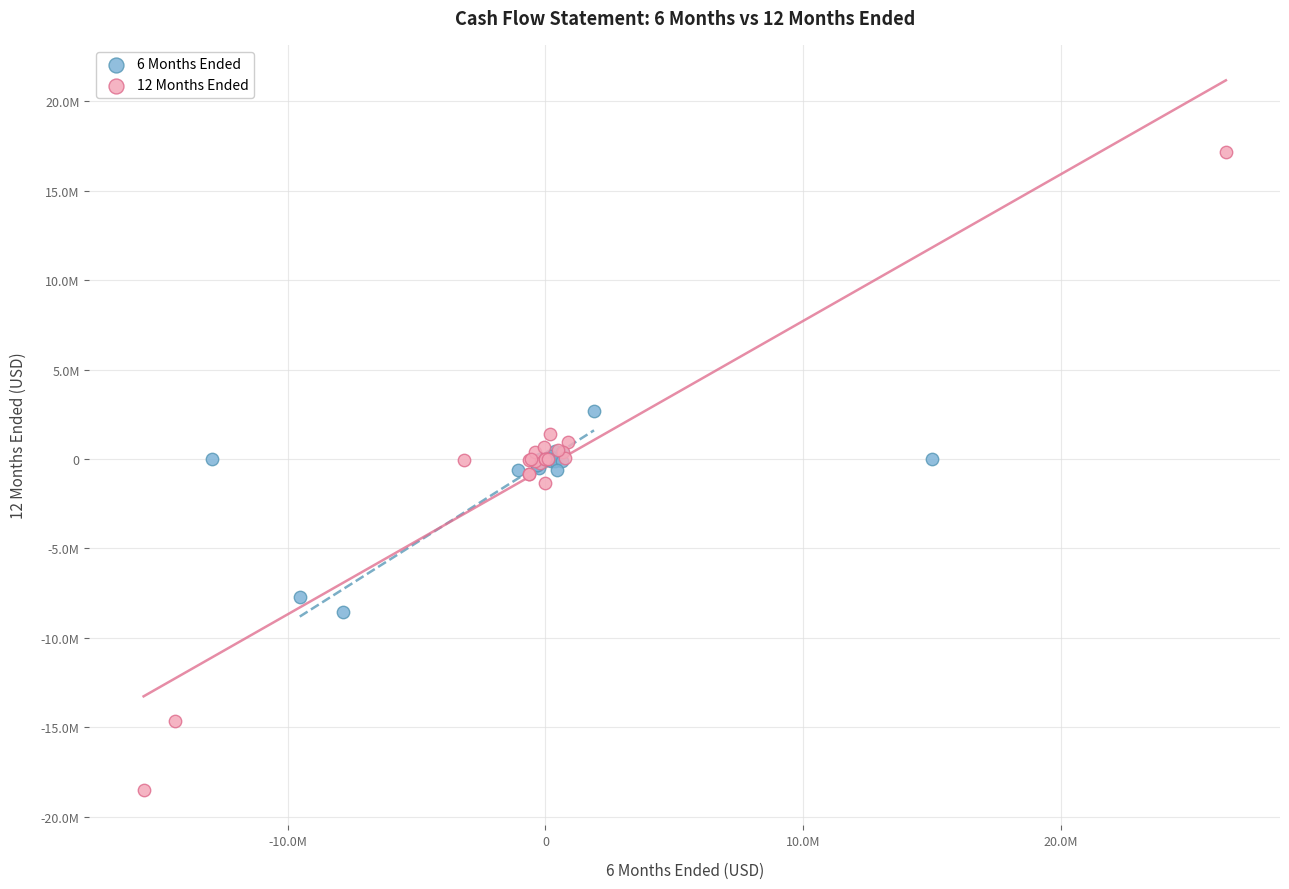

Which series has the widest spread of Y values?

12 Months Ended